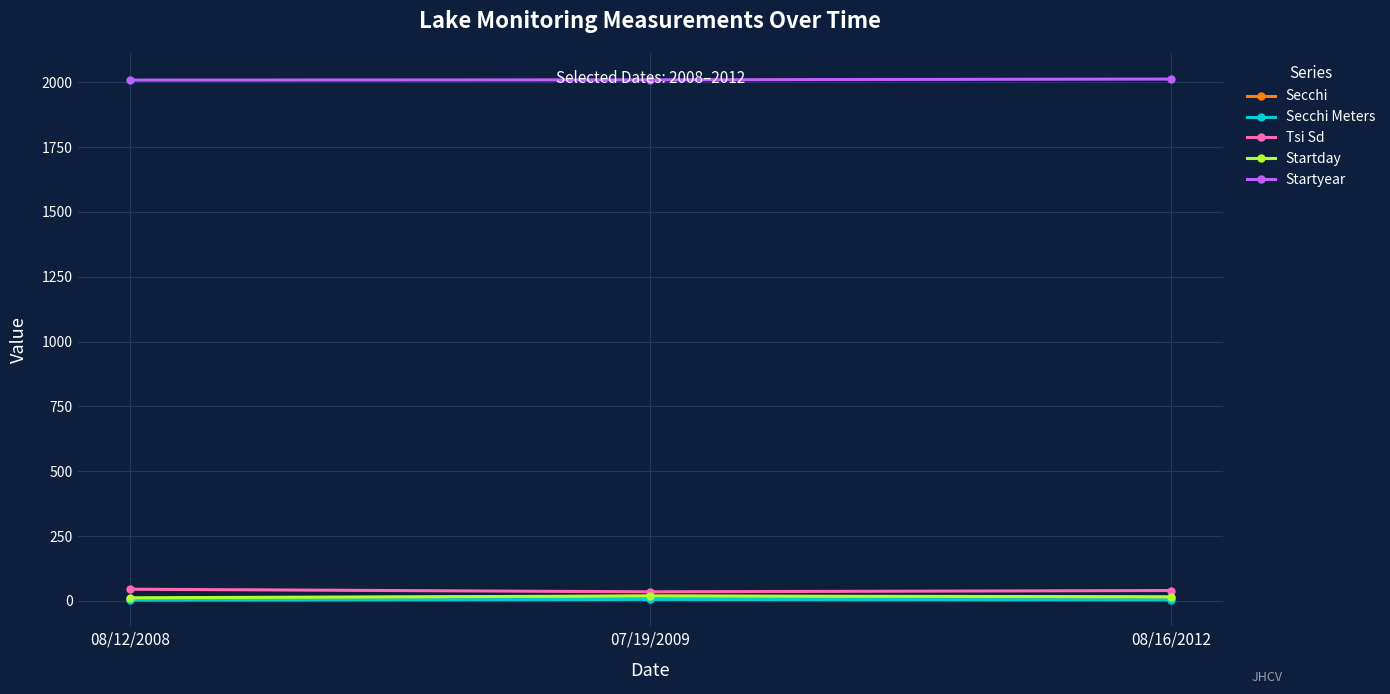

Is it true that Tsi Sd equals 40.0 at 08/16/2012?

True